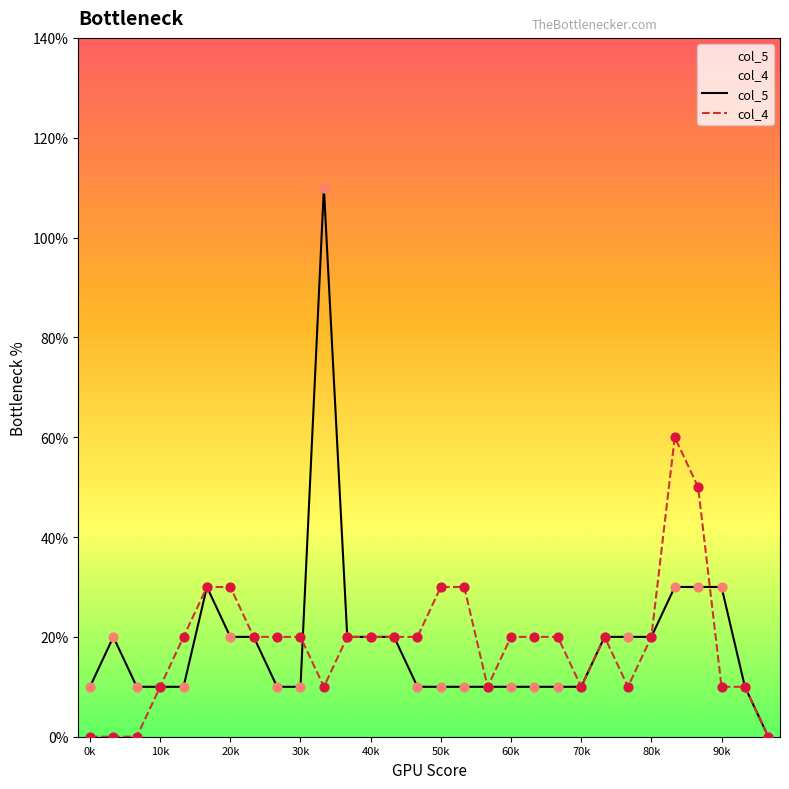

Which series has the largest total across all categories?

col_5